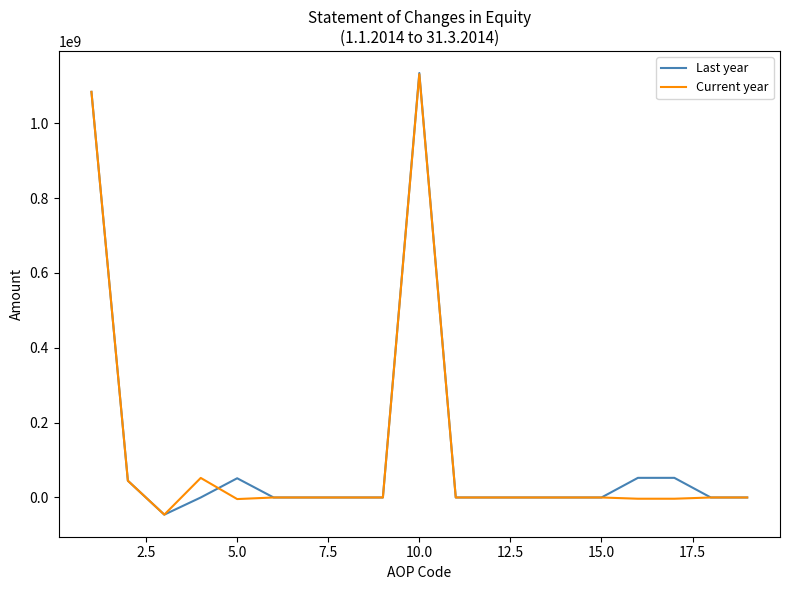

Does the chart have visible grid lines?

No